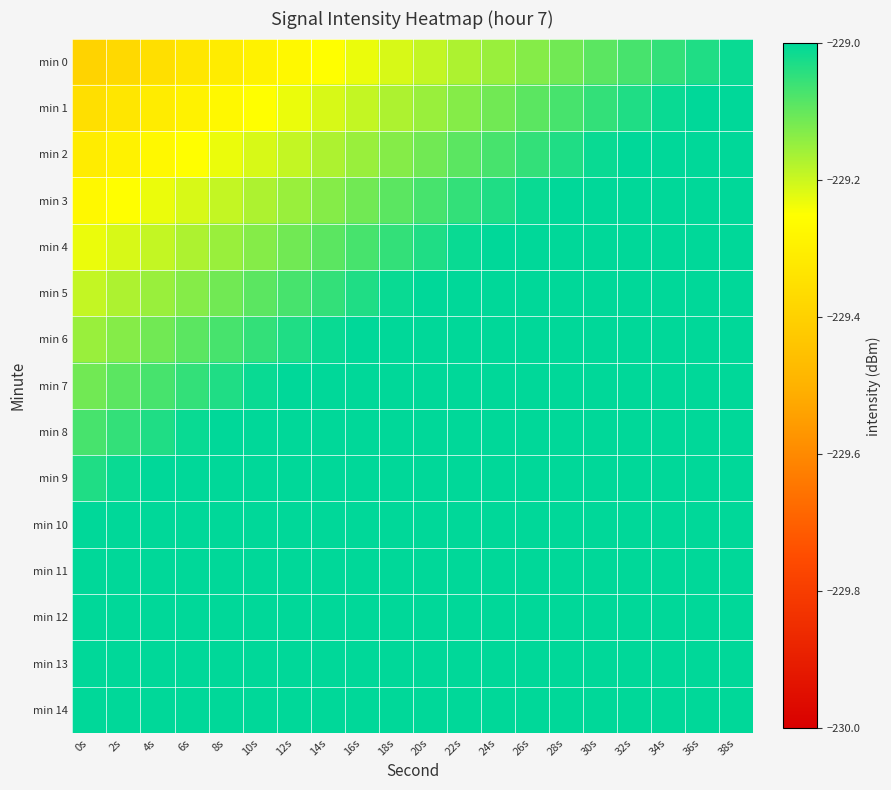

Which series has the largest total across all categories?

min 14